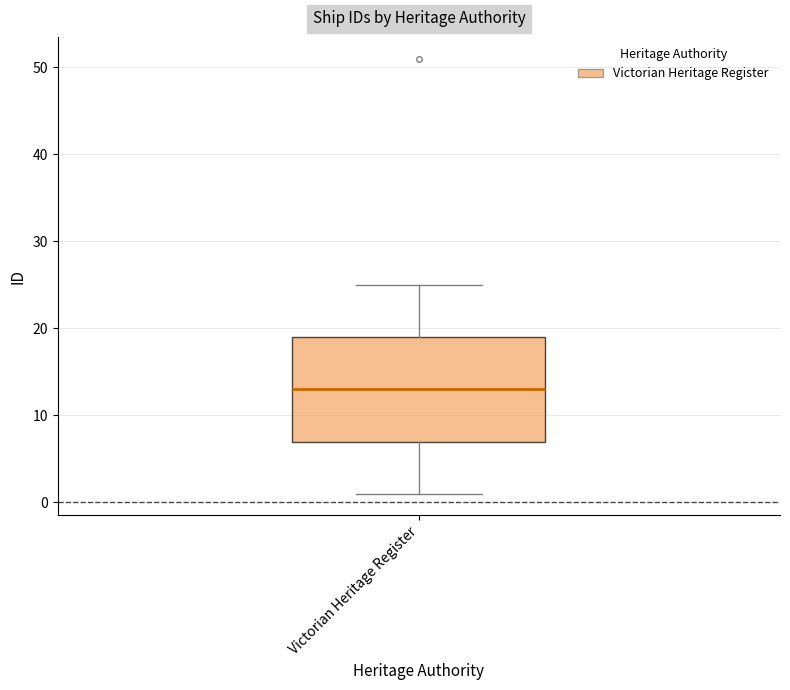

Transcribe this box plot: give where the median line is, the range the box spans, and where the two whiskers end, as read against the y-axis. The values are not printed on the chart, so give them approximately, as read against the axis.

median 13, box 7 to 19, whiskers 1 to 25